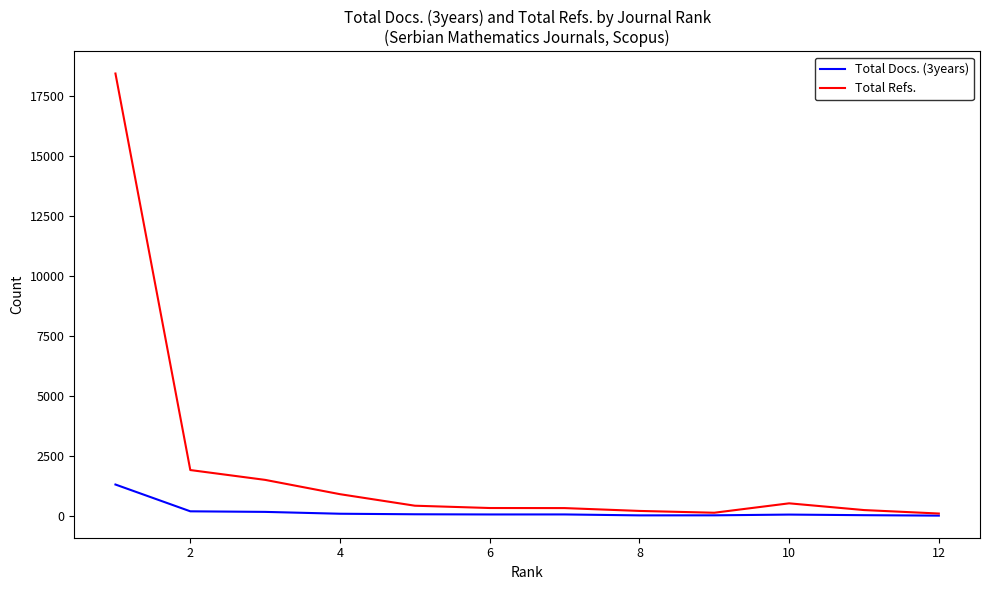

What is the maximum value shown in the chart?

18414